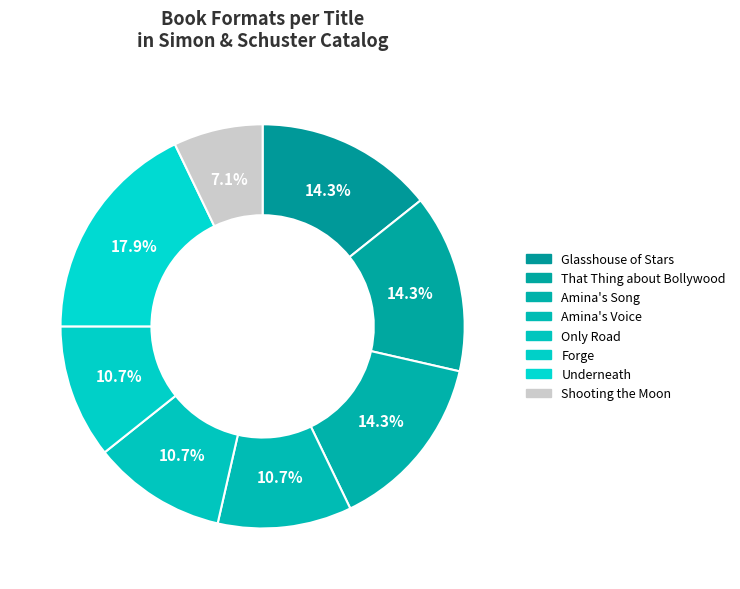

How many segments does this pie chart have?

8